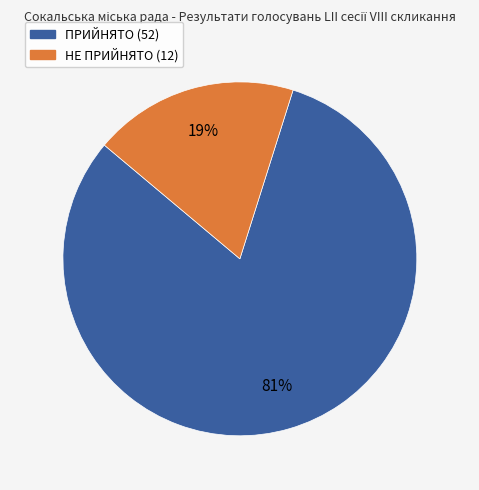

Rank the categories by value from lowest to highest.

НЕ ПРИЙНЯТО, ПРИЙНЯТО